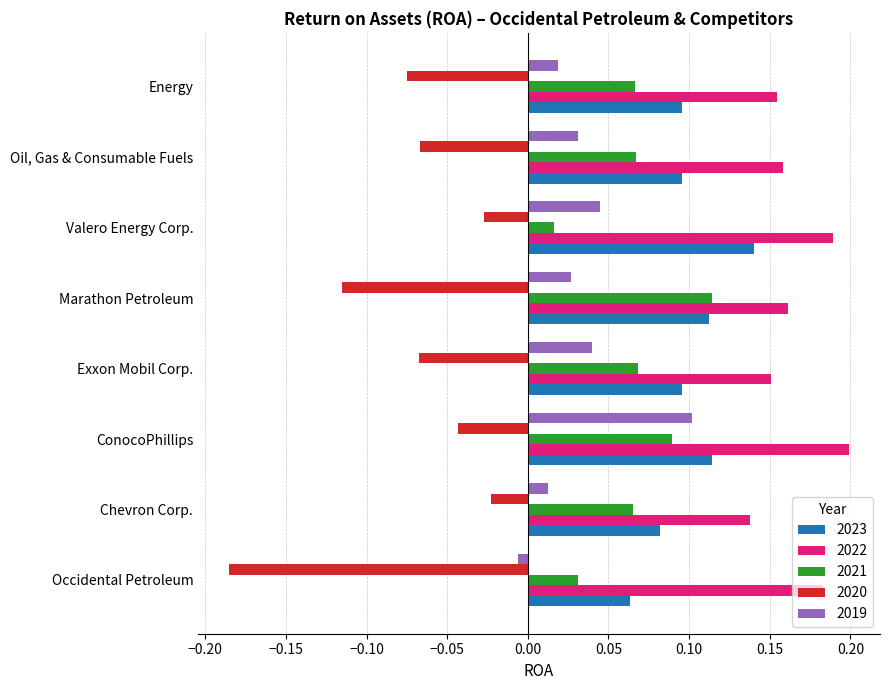

At which label does 2023 reach its minimum?

Occidental Petroleum